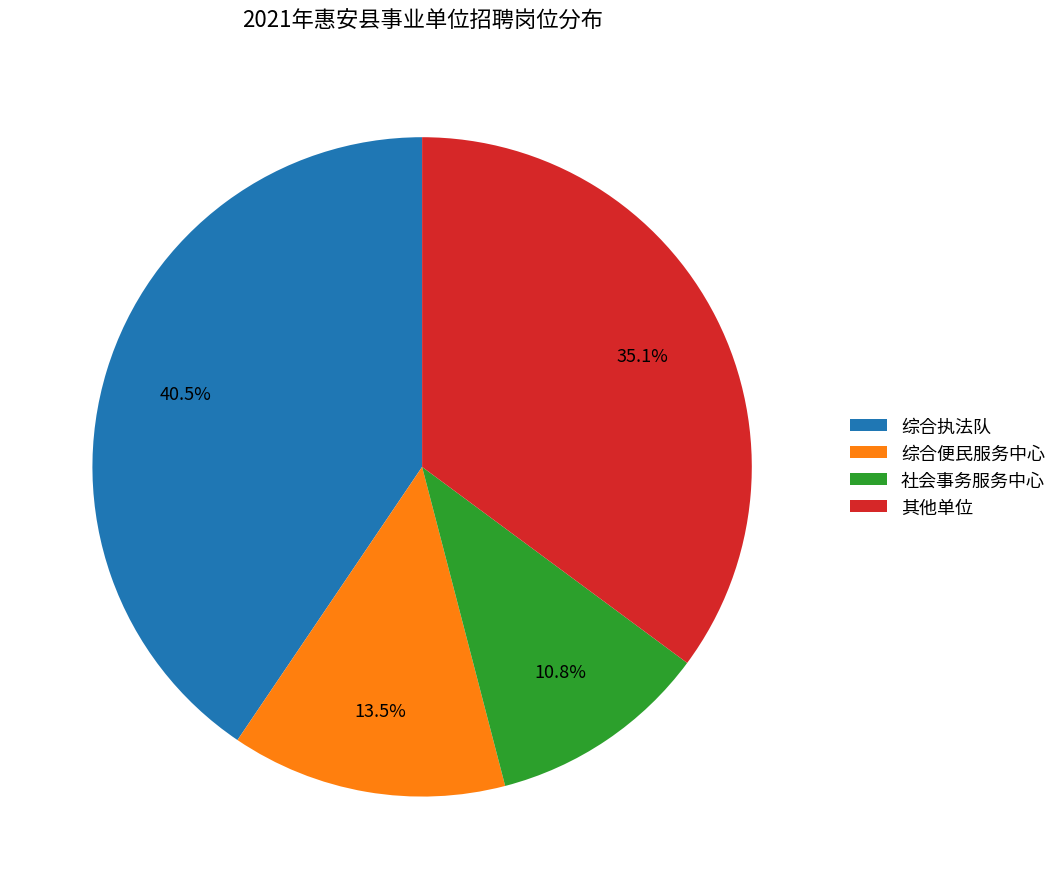

What percentage is NOT represented by 综合执法队?

59.5%